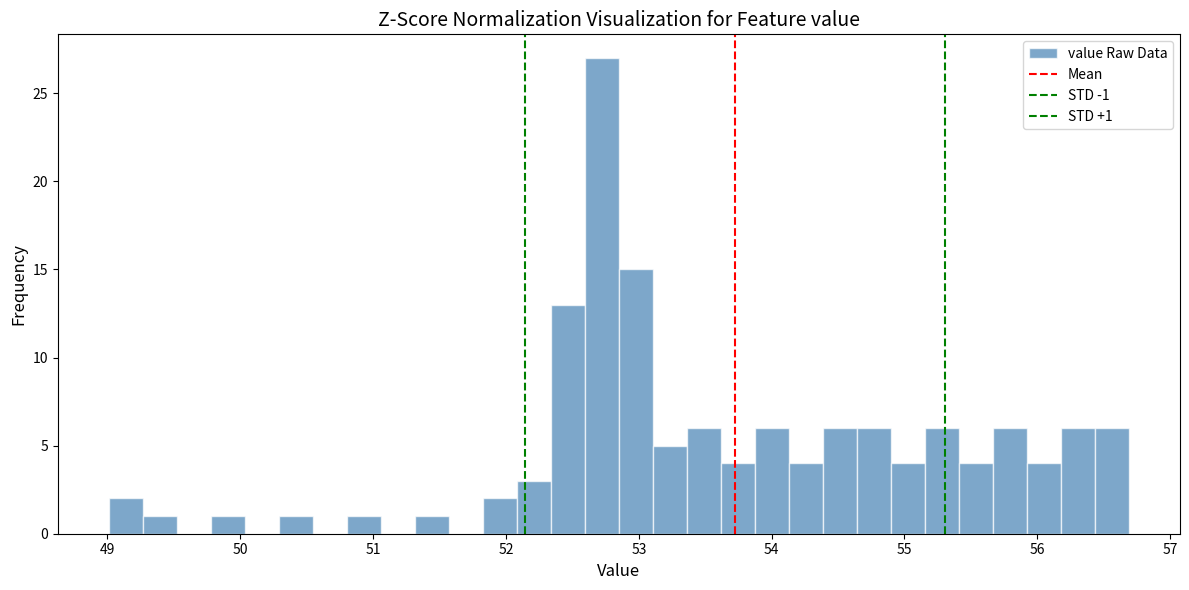

Around what value on the x-axis is the tallest bar? Give the approximate position of its centre, as read against the axis.

52.7